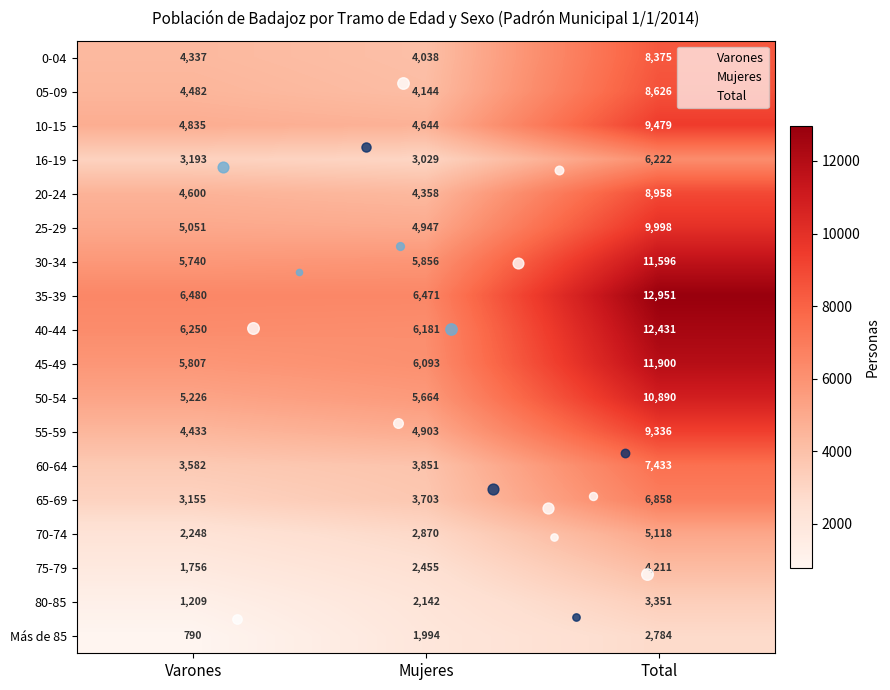

The value of 35-39 at Varones is 4276. True or false?

False